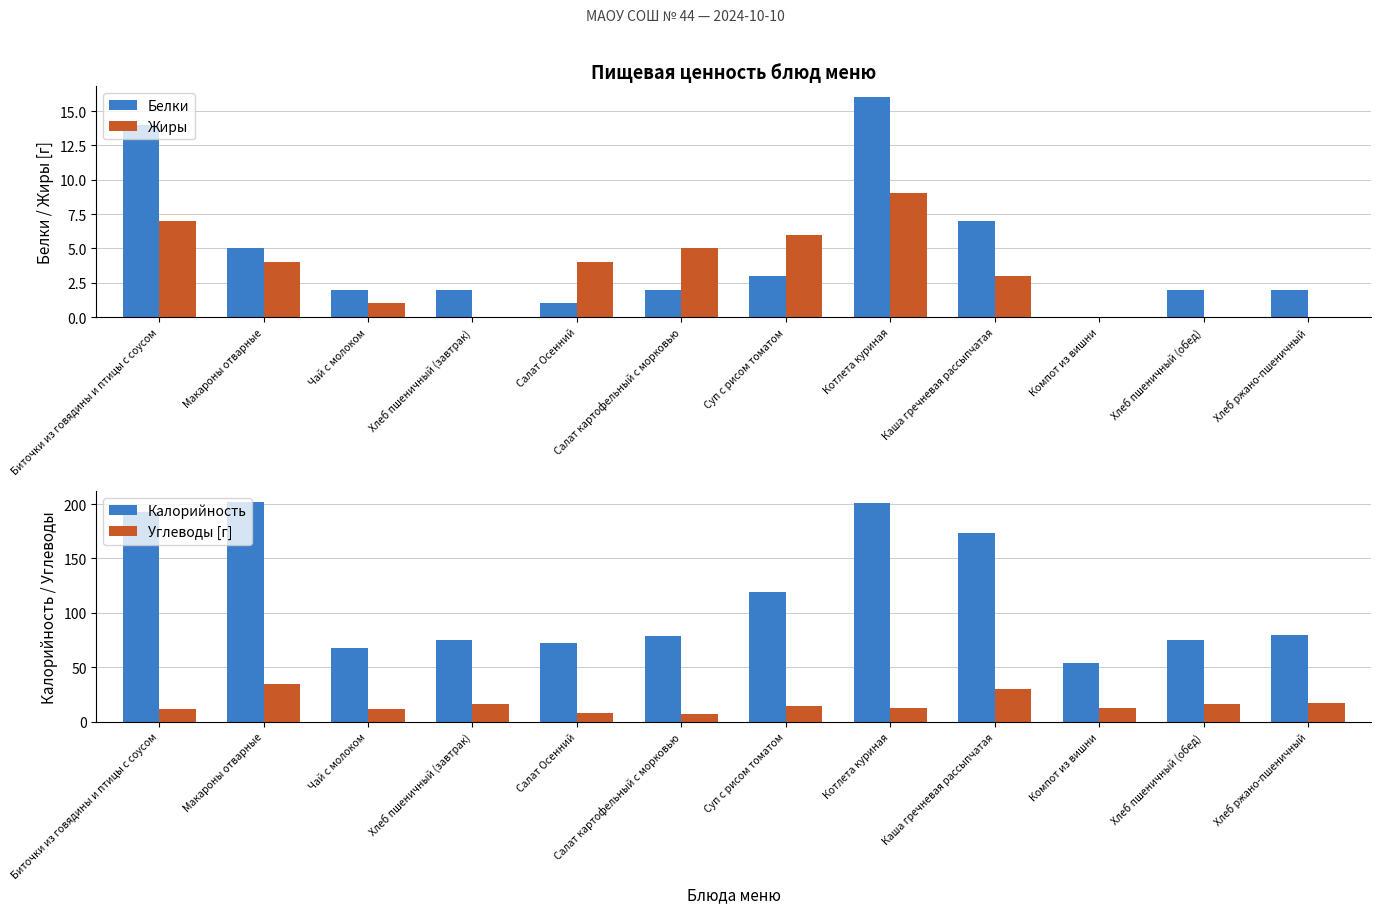

Rank the series by their maximum value, from highest to lowest.

Калорийность, Углеводы [г], Белки, Жиры